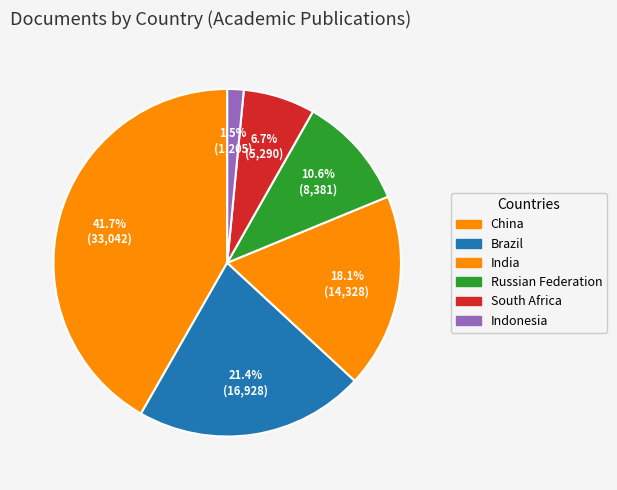

What percentage is the South Africa slice, to the nearest percent?

7%